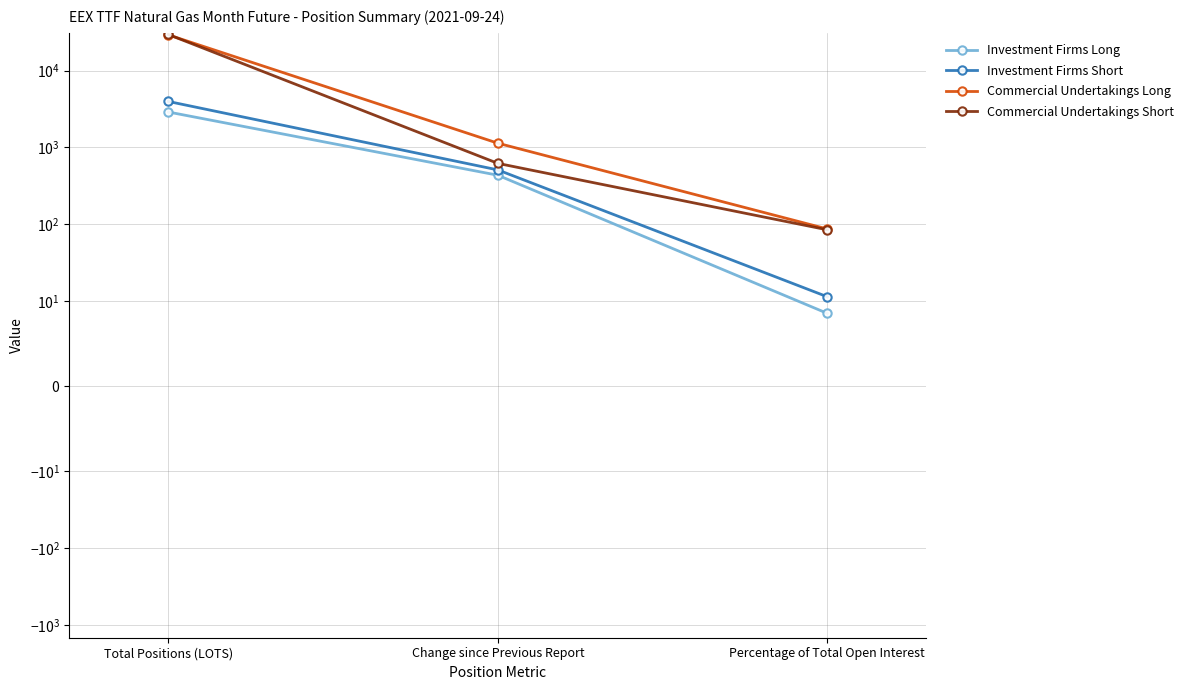

At which category is the sum across all series the highest?

Total Positions (LOTS)